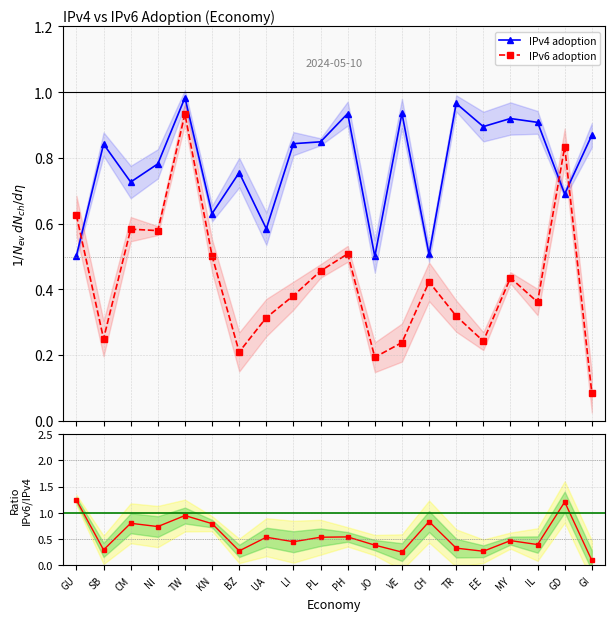

Reading left to right, extract all data points from this chart.

IPv4 adoption: GU=0.5	SB=0.8	CM=0.7	NI=0.8	TW=1.0	KN=0.6	BZ=0.8	UA=0.6	LI=0.8	PL=0.8	PH=0.9	JO=0.5	VE=0.9	CH=0.5	TR=1.0	EE=0.9	MY=0.9	IL=0.9	GD=0.7	GI=0.9
IPv6 adoption: GU=0.6	SB=0.2	CM=0.6	NI=0.6	TW=0.9	KN=0.5	BZ=0.2	UA=0.3	LI=0.4	PL=0.5	PH=0.5	JO=0.2	VE=0.2	CH=0.4	TR=0.3	EE=0.2	MY=0.4	IL=0.4	GD=0.8	GI=0.1
IPv6/IPv4 ratio: GU=1.2	SB=0.3	CM=0.8	NI=0.7	TW=0.9	KN=0.8	BZ=0.3	UA=0.5	LI=0.5	PL=0.5	PH=0.5	JO=0.4	VE=0.3	CH=0.8	TR=0.3	EE=0.3	MY=0.5	IL=0.4	GD=1.2	GI=0.1